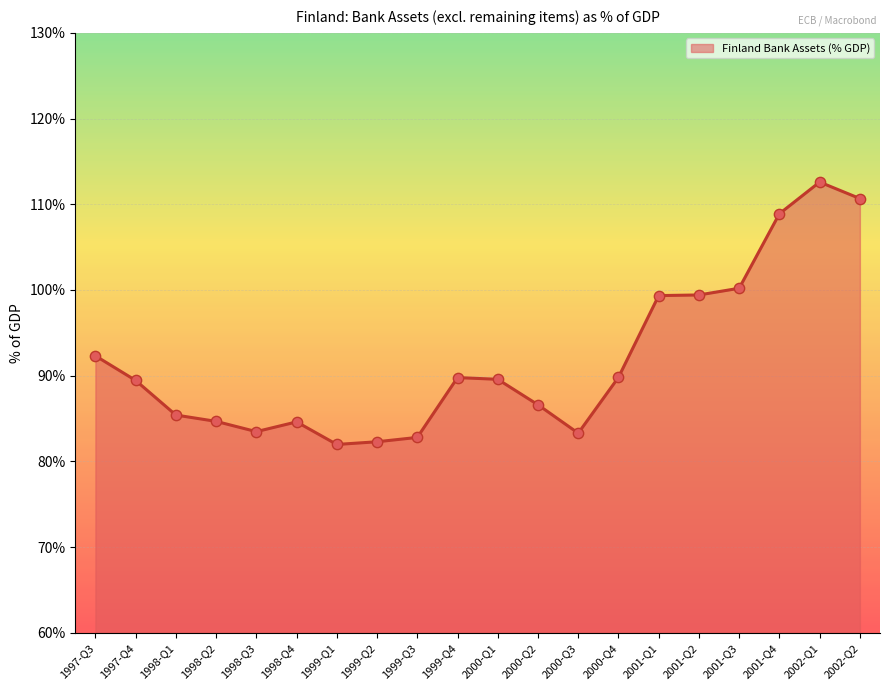

Between 2000-Q2 and 2000-Q4, which is larger?

2000-Q4